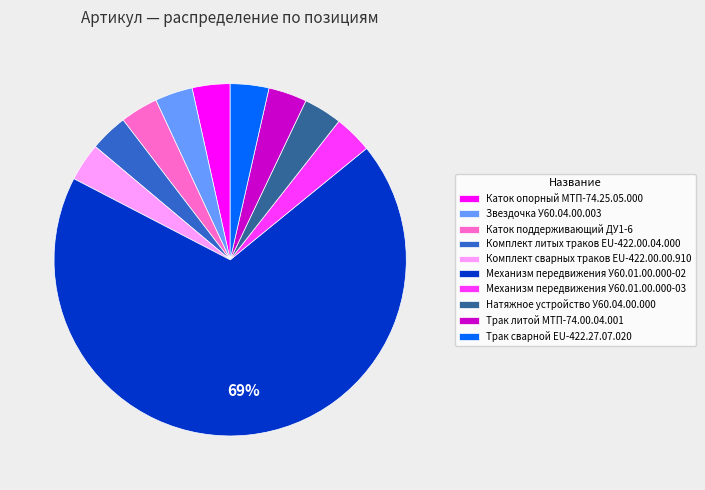

Which category accounts for the majority?

Механизм передвижения У60.01.00.000-02